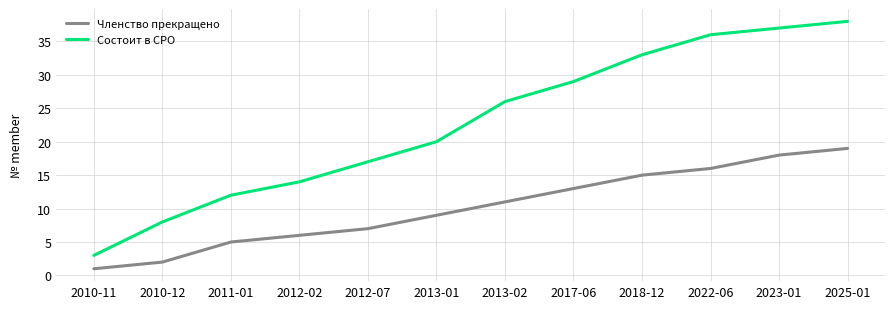

What is the minimum value shown in the chart?

1